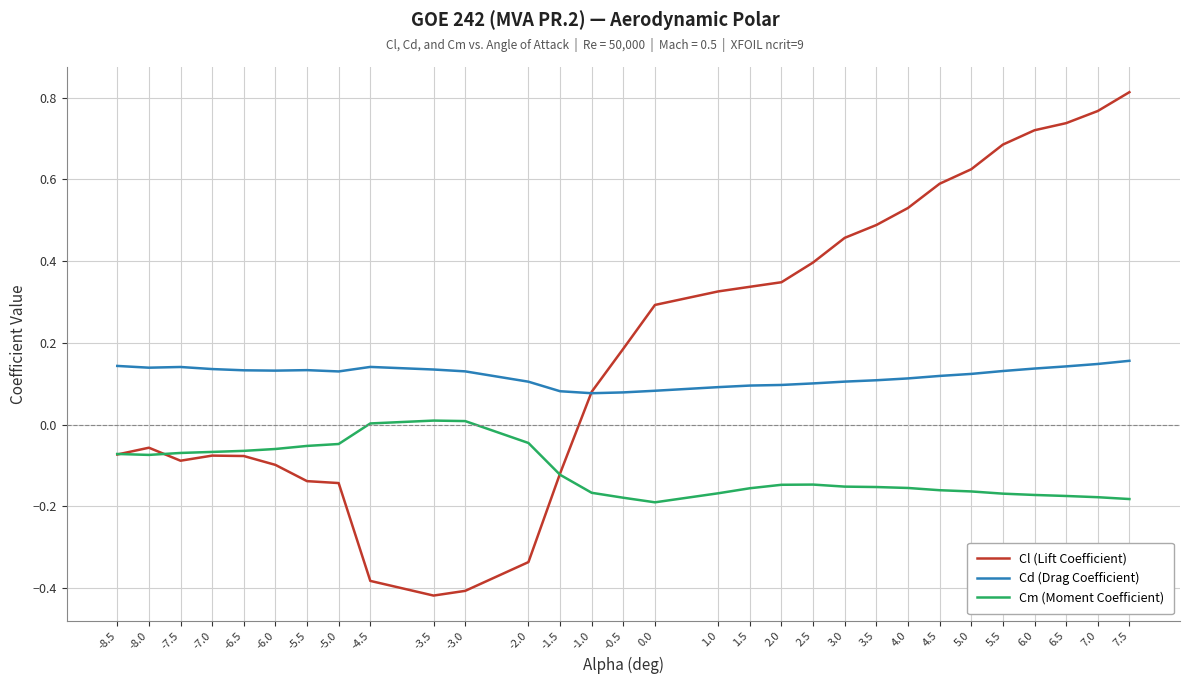

At which category does the chart reach its minimum across all series?

-3.5